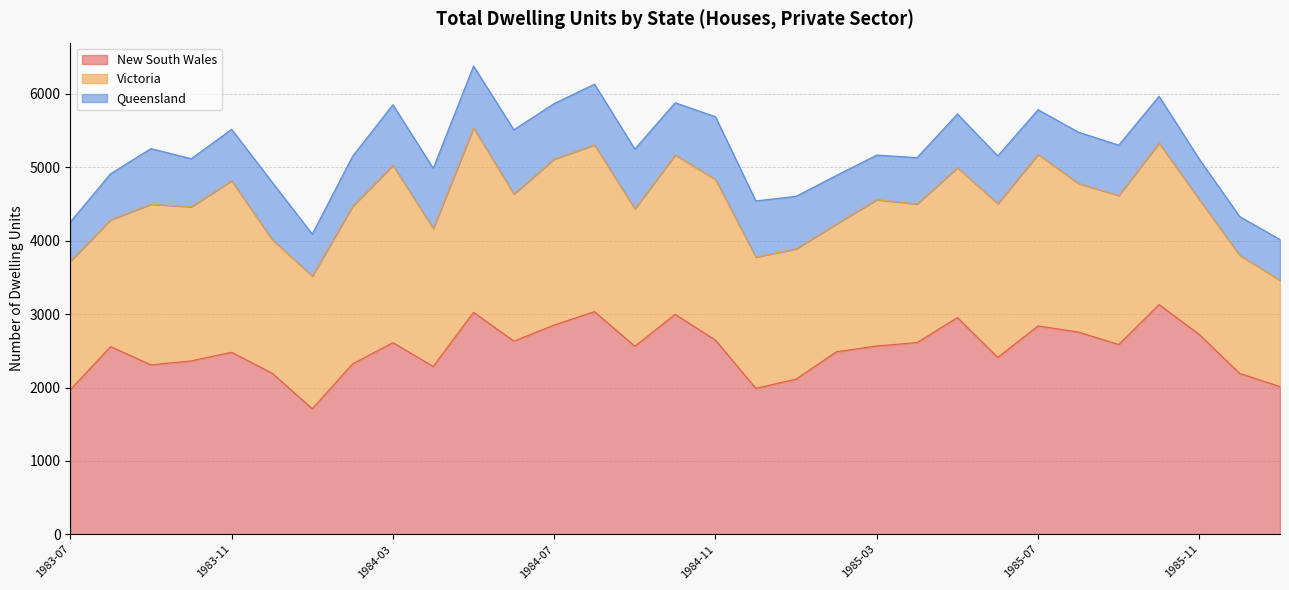

List the labels in order of Victoria value, smallest first.

1986-01, 1985-12, 1983-08, 1985-02, 1983-07, 1985-01, 1984-12, 1984-01, 1983-12, 1985-11, 1984-09, 1984-04, 1985-04, 1985-03, 1984-06, 1985-08, 1985-09, 1985-05, 1985-06, 1983-10, 1984-02, 1984-10, 1983-09, 1984-11, 1985-10, 1984-07, 1984-08, 1985-07, 1983-11, 1984-03, 1984-05